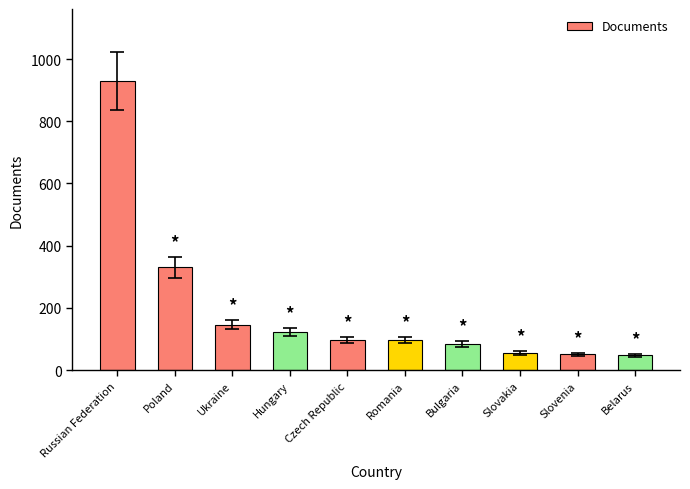

What is the difference between the maximum and minimum values?

881